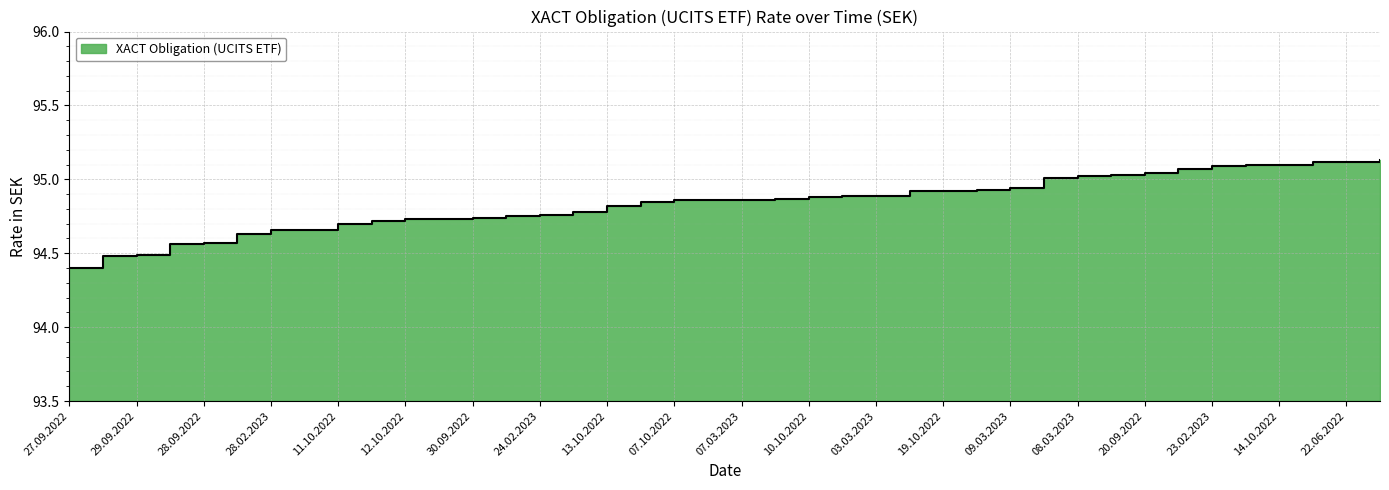

What is the smallest value displayed?

94.4